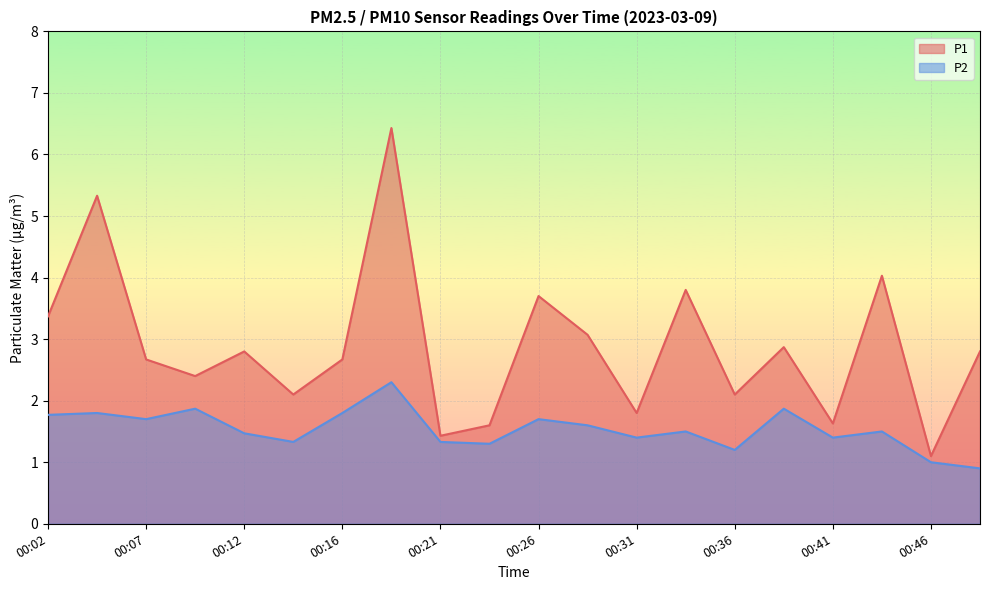

What is the average value of the P2 series?

1.5